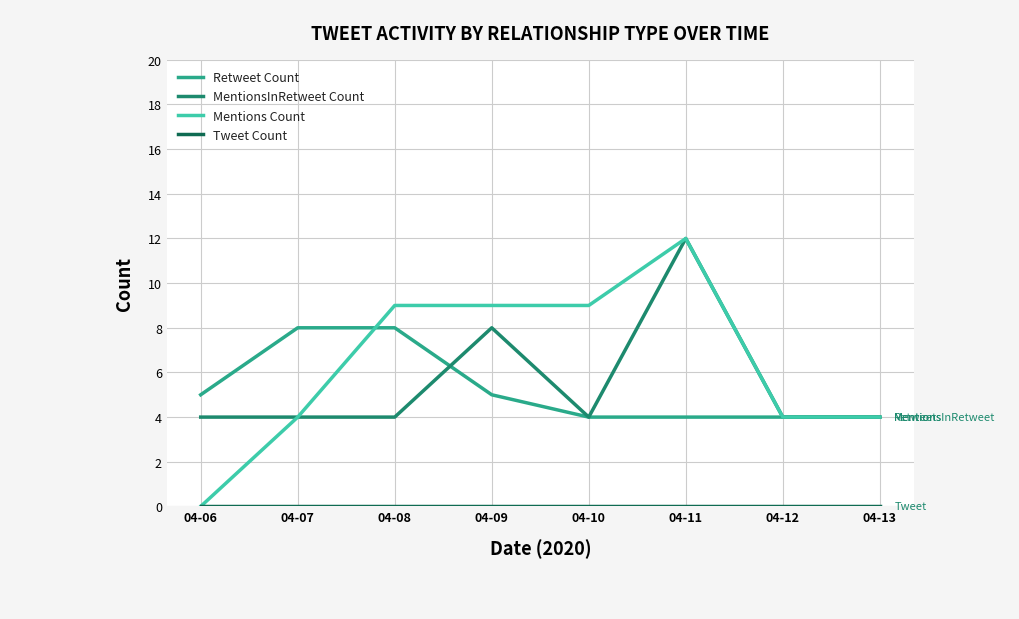

At which label is MentionsInRetweet Count closest to 8?

04-09